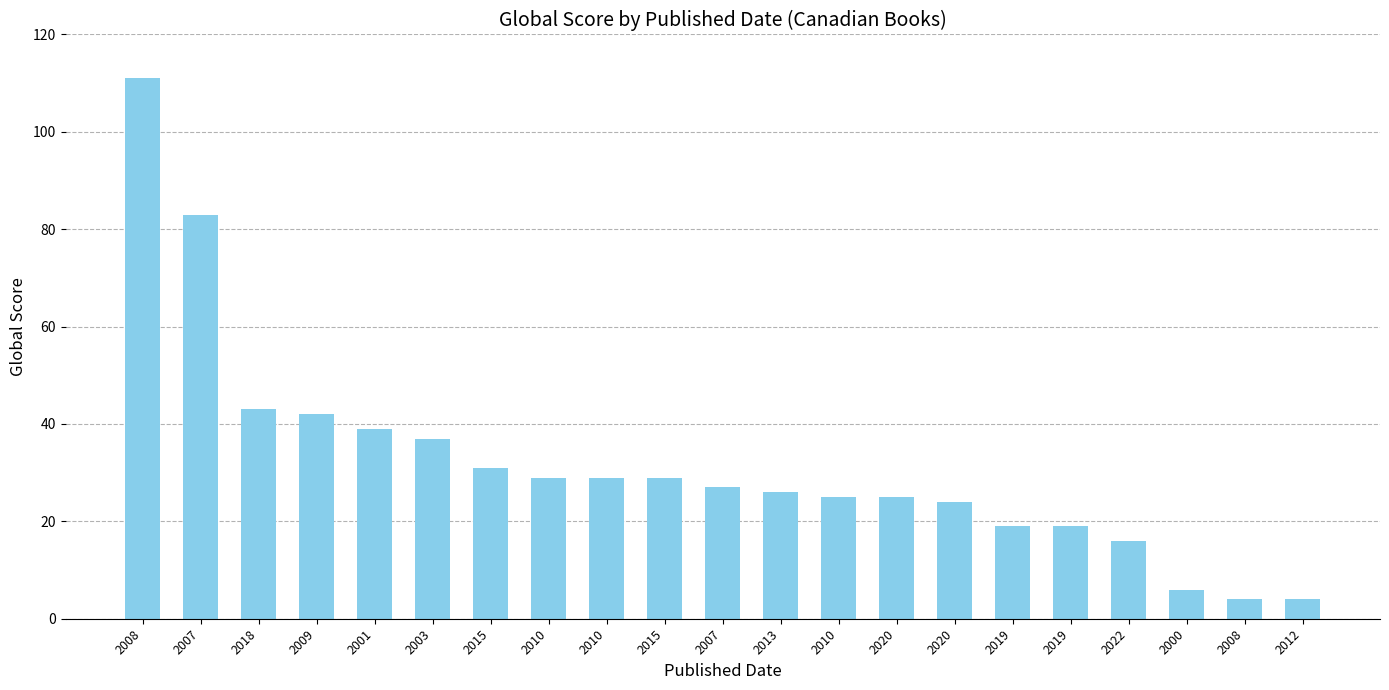

Reading right to left, what are all the values shown in this chart?

4	4	6	16	19	19	24	25	25	26	27	29	29	29	31	37	39	42	43	83	111